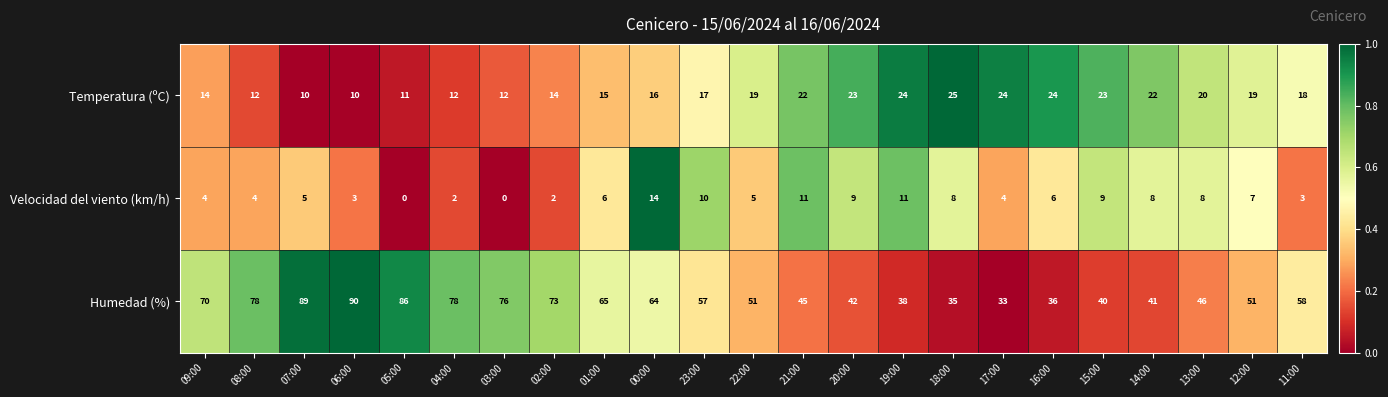

What is the total value across all series at 09:00?

88